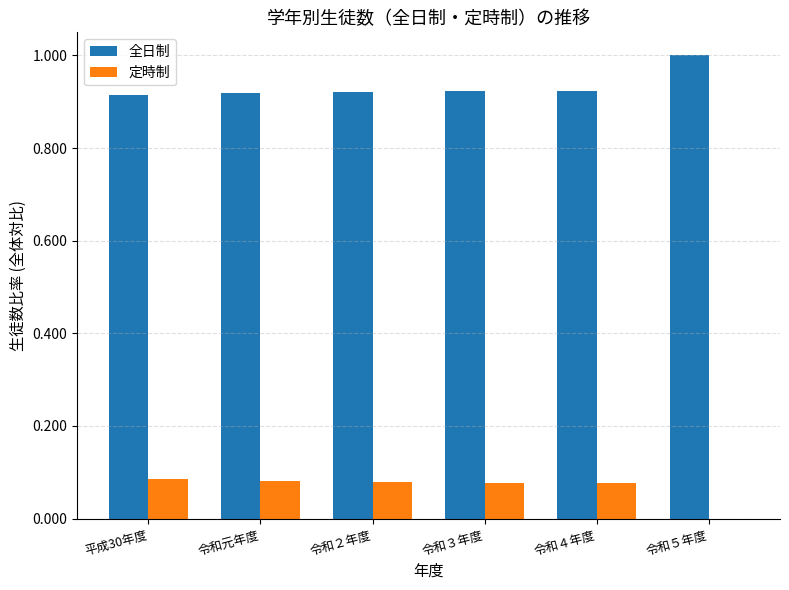

Is the value of 全日制 at 令和５年度 greater than the value of 定時制 at 令和元年度?

Yes